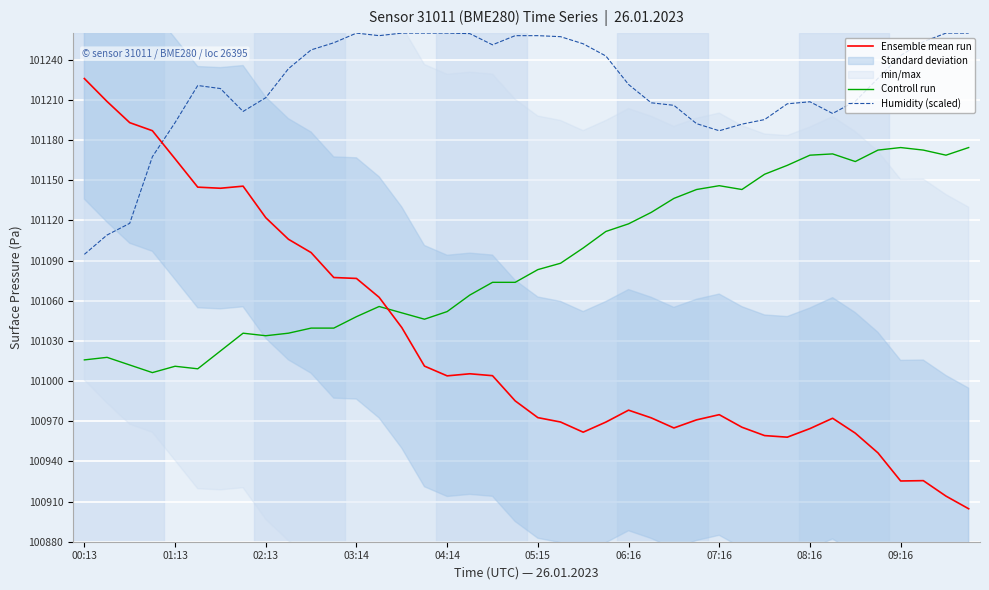

How many data points does each series have?

40